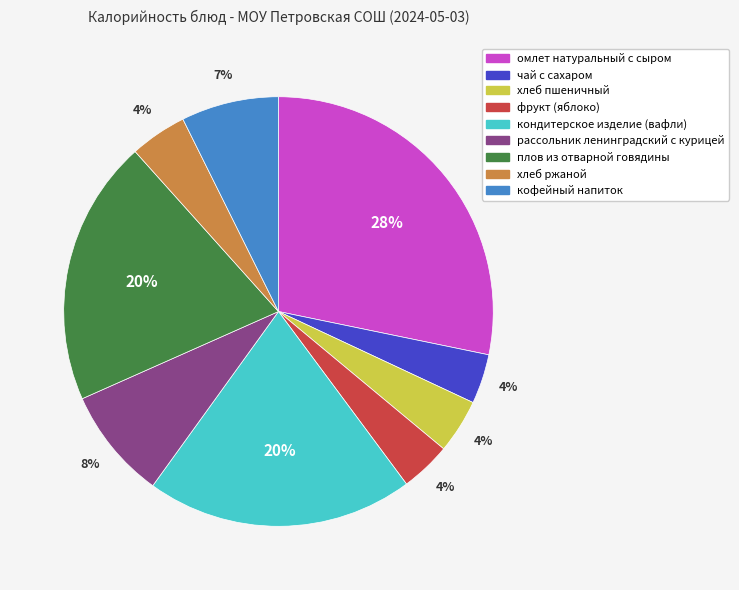

Does фрукт (яблоко) represent more than half of the total?

No